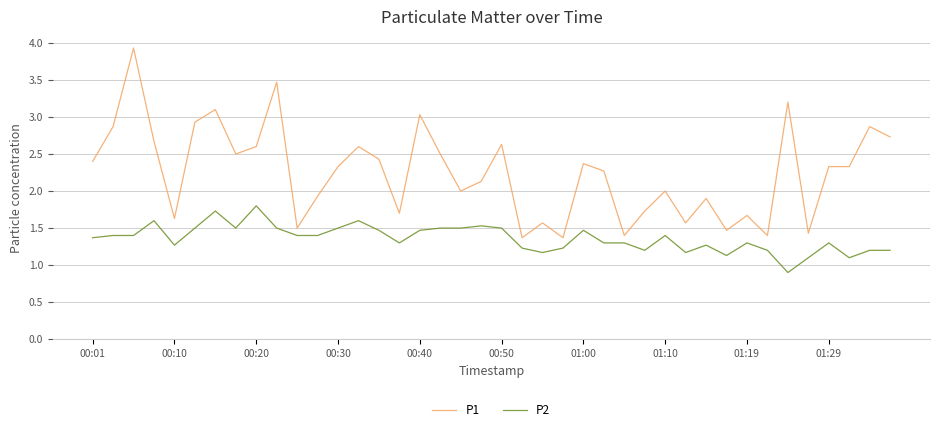

True or false: P1 and P2 cross at least once.

False